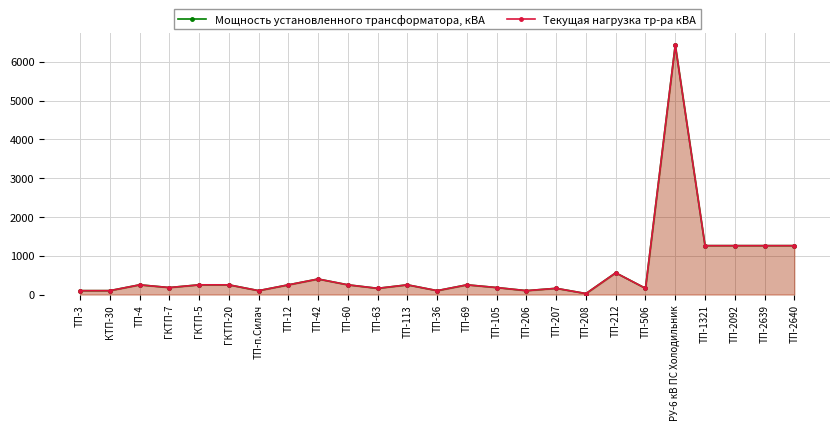

What is the smallest value displayed?

25